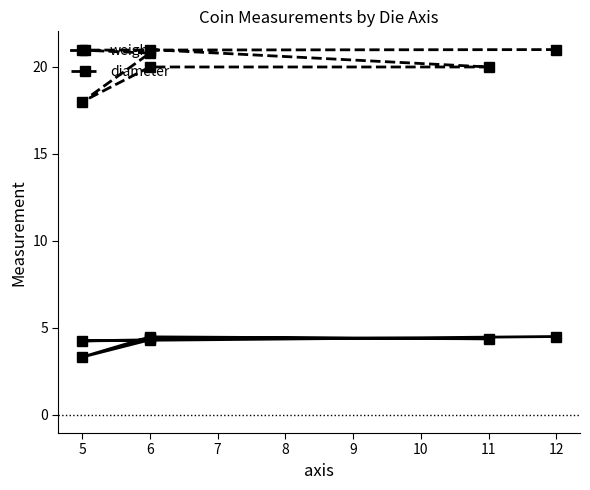

How many series are shown in this chart?

2